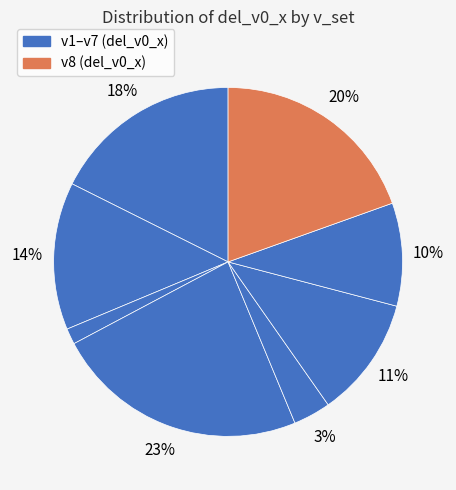

To the nearest percent, what is the difference between the largest and smallest slice percentages?

22%